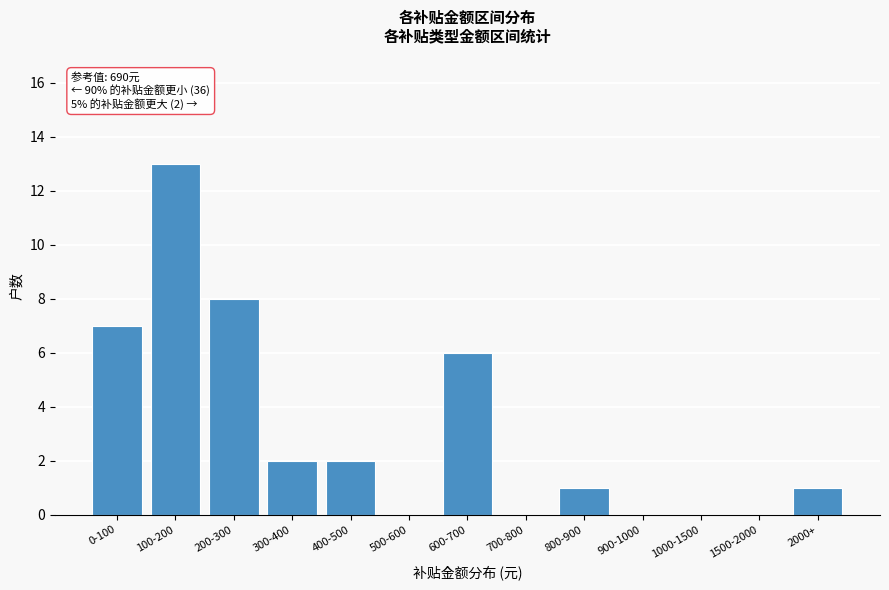

Reading left to right, transcribe all the data shown in this chart.

0-100=7	100-200=13	200-300=8	300-400=2	400-500=2	500-600=0	600-700=6	700-800=0	800-900=1	900-1000=0	1000-1500=0	1500-2000=0	2000+=1